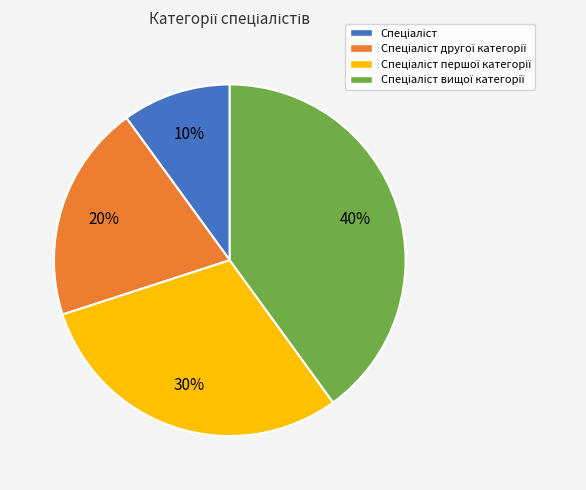

To the nearest percent, what is the difference between the largest and smallest slice percentages?

30%